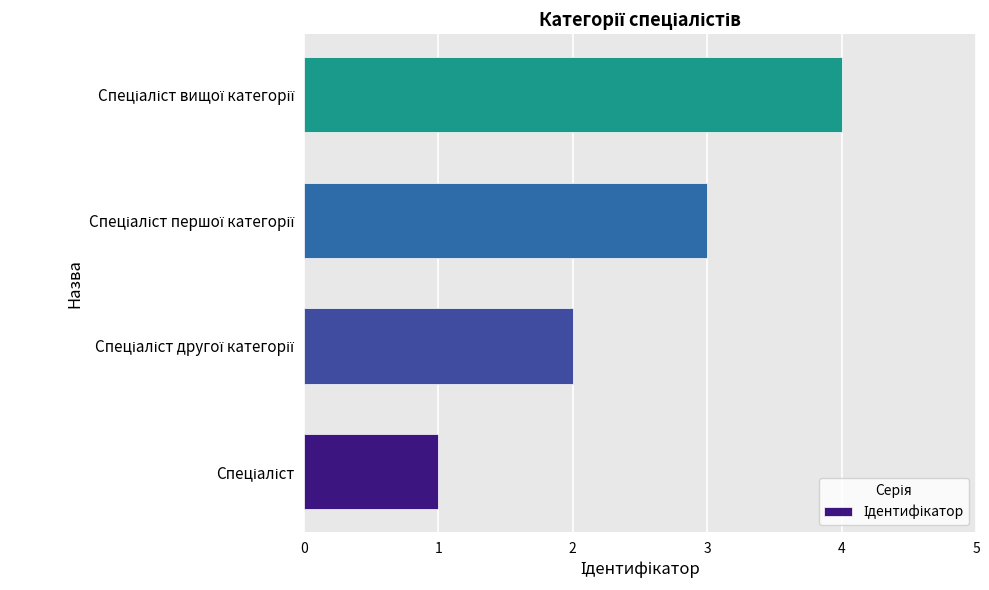

What is the difference between the maximum and minimum values?

3